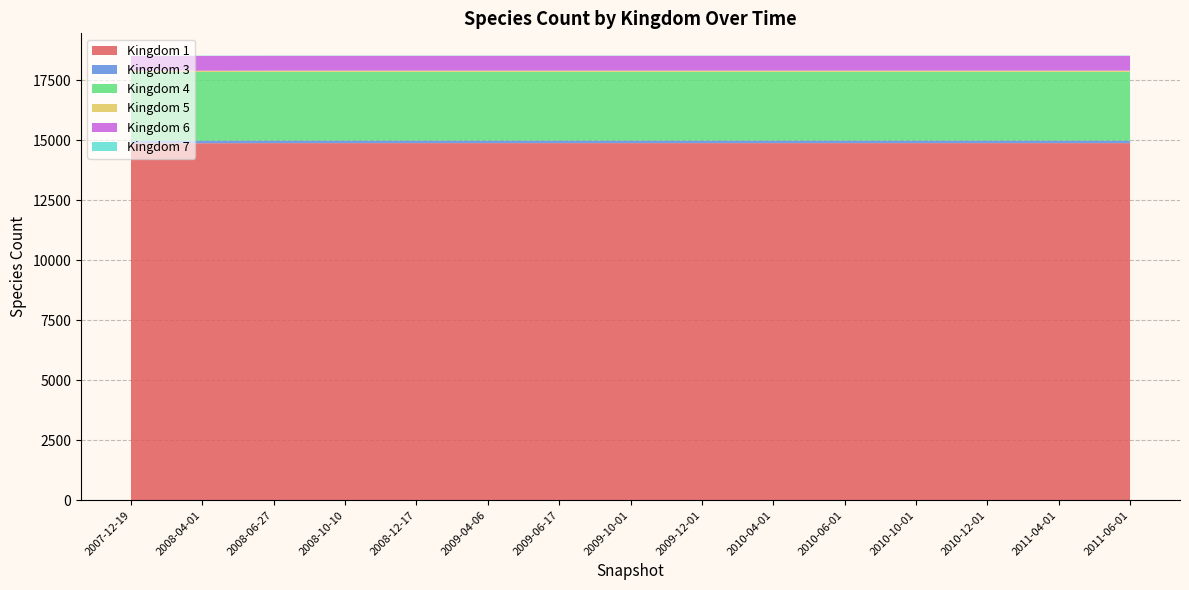

Reading left to right, extract all data points from this chart.

1: 14876	14876	14880	14880	14880	14880	14880	14880	14880	14880	14880	14880	14880	14880	14880
3: 107	107	107	107	107	107	107	107	107	107	107	107	107	107	107
4: 2864	2864	2864	2864	2864	2864	2864	2864	2864	2864	2864	2864	2864	2864	2864
5: 50	50	50	50	50	50	50	50	50	50	50	50	50	50	50
6: 616	616	616	616	616	616	616	616	616	616	616	616	616	616	616
7: 12	12	12	12	12	12	12	12	12	12	12	12	12	12	12